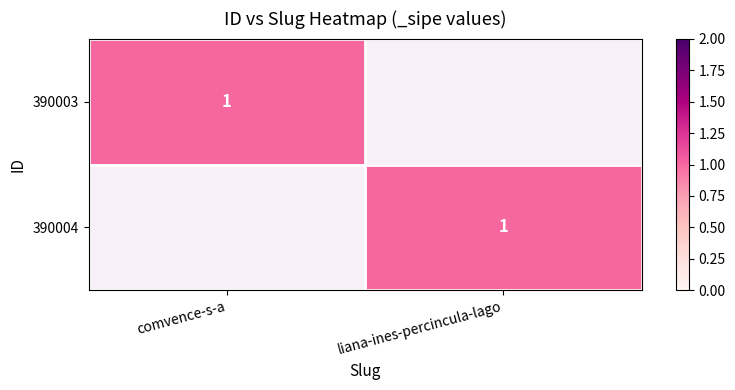

The value of 390004 at liana-ines-percincula-lago is 0. True or false?

False